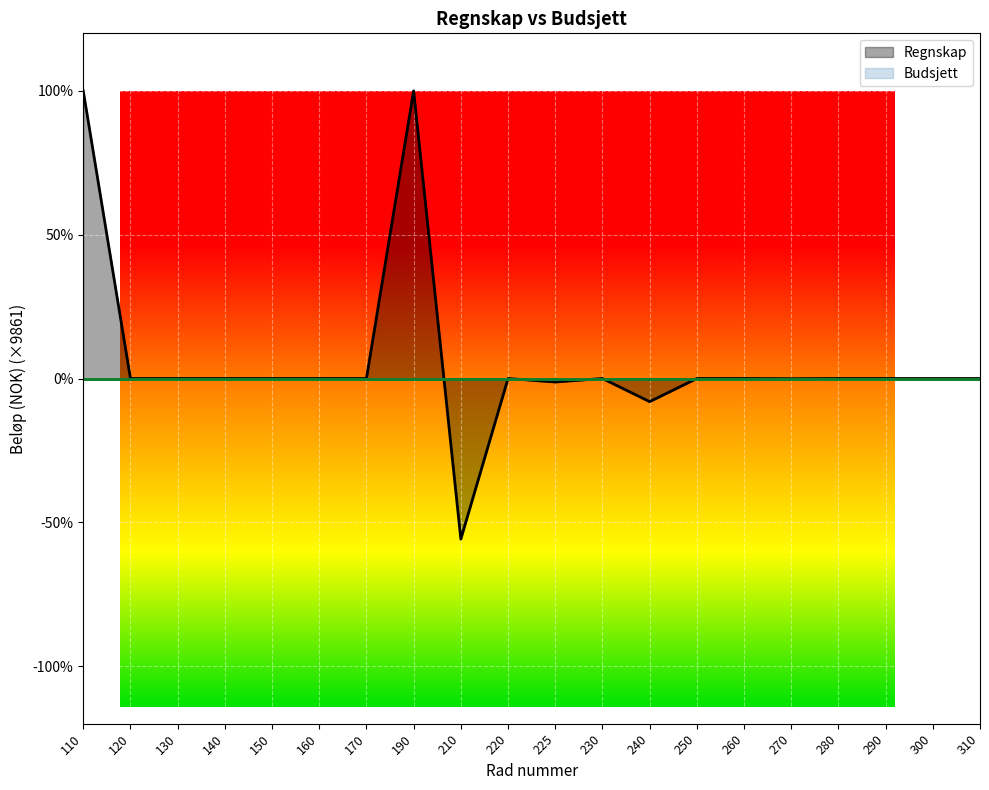

Does the chart display data point markers on the line(s)?

No